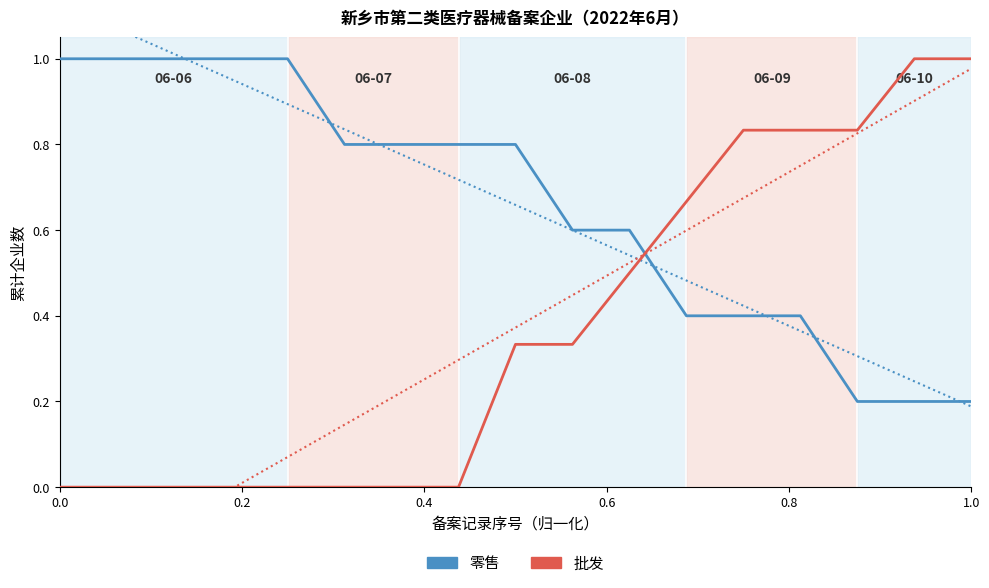

Which series ends up on top after the final intersection of 零售 and 批发?

批发